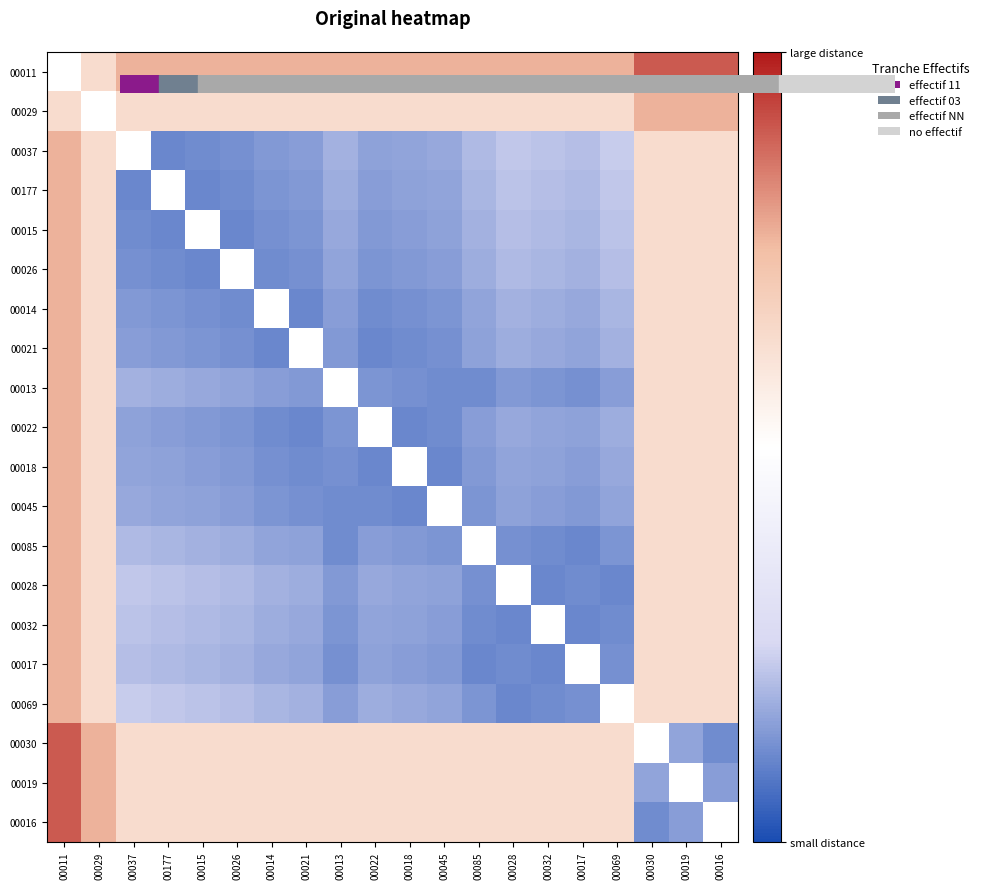

How many values in 00037 are above zero?

19